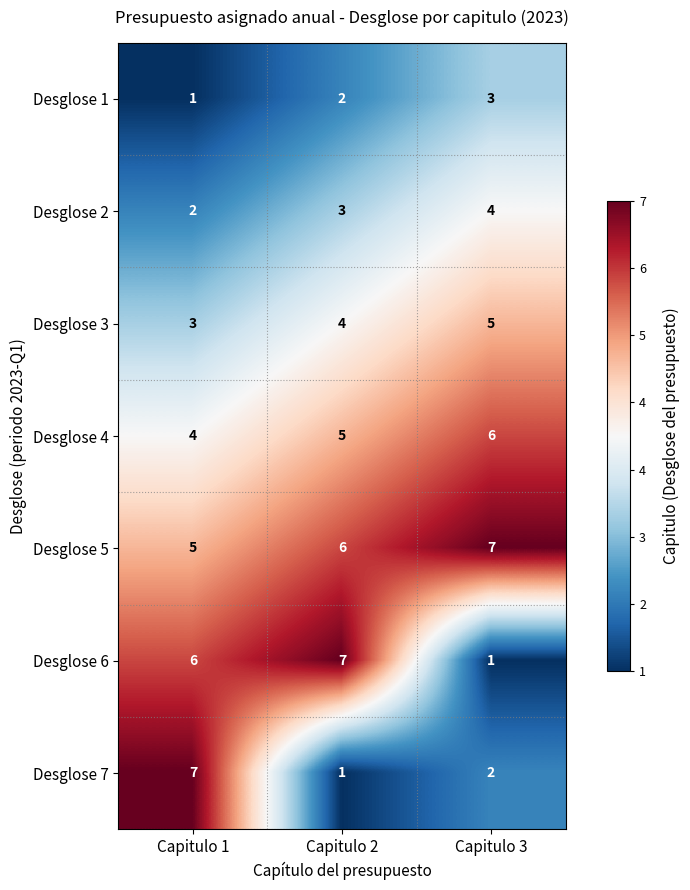

Which series has the largest total across all categories?

Desglose 5